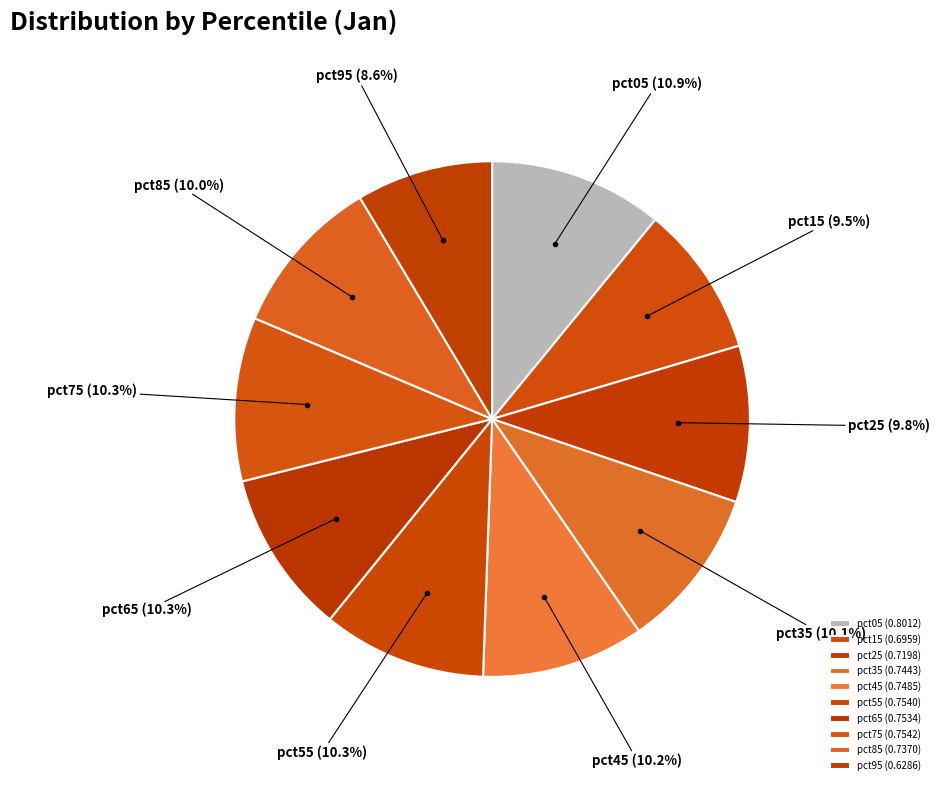

What is the total percentage of pct45 and pct35?

20.3%